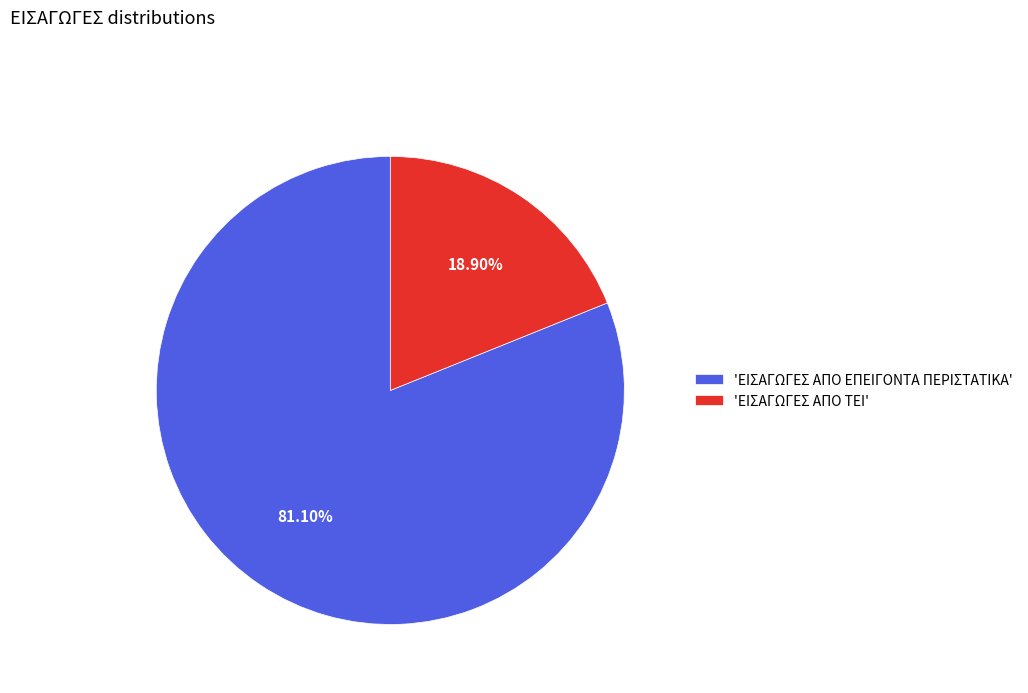

Between 'ΕΙΣΑΓΩΓΕΣ ΑΠΟ ΕΠΕΙΓΟΝΤΑ ΠΕΡΙΣΤΑΤΙΚΑ' and 'ΕΙΣΑΓΩΓΕΣ ΑΠΟ ΤΕΙ', which is larger?

'ΕΙΣΑΓΩΓΕΣ ΑΠΟ ΕΠΕΙΓΟΝΤΑ ΠΕΡΙΣΤΑΤΙΚΑ'